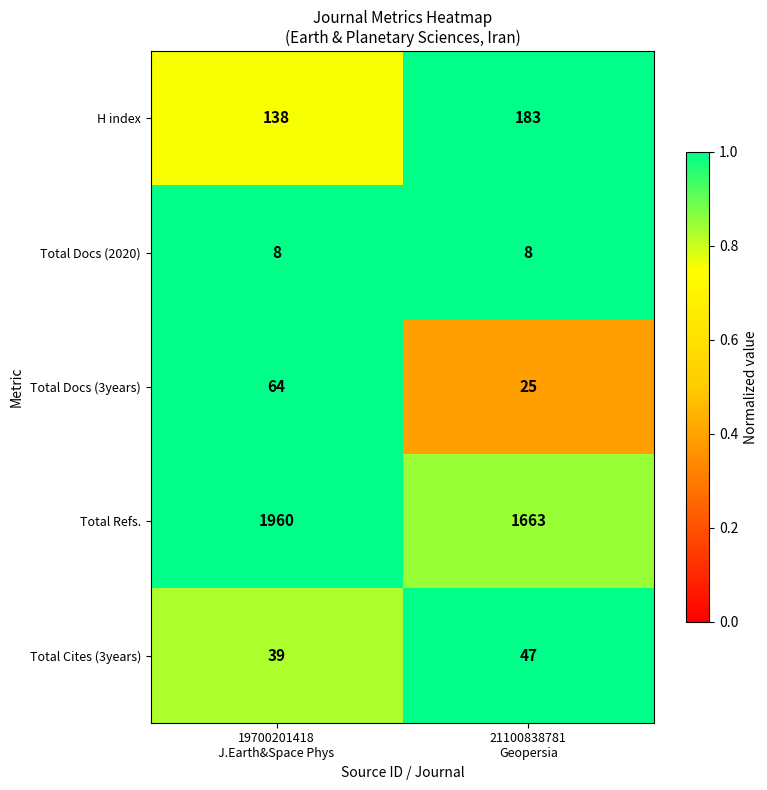

What is the greatest value displayed?

1960